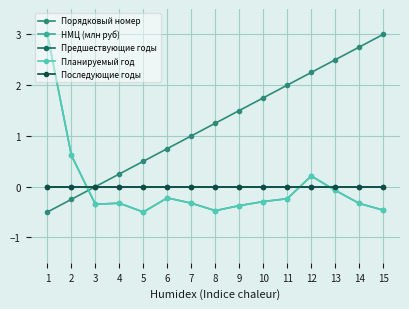

True or false: Планируемый год and НМЦ (млн руб) intersect in this chart.

False